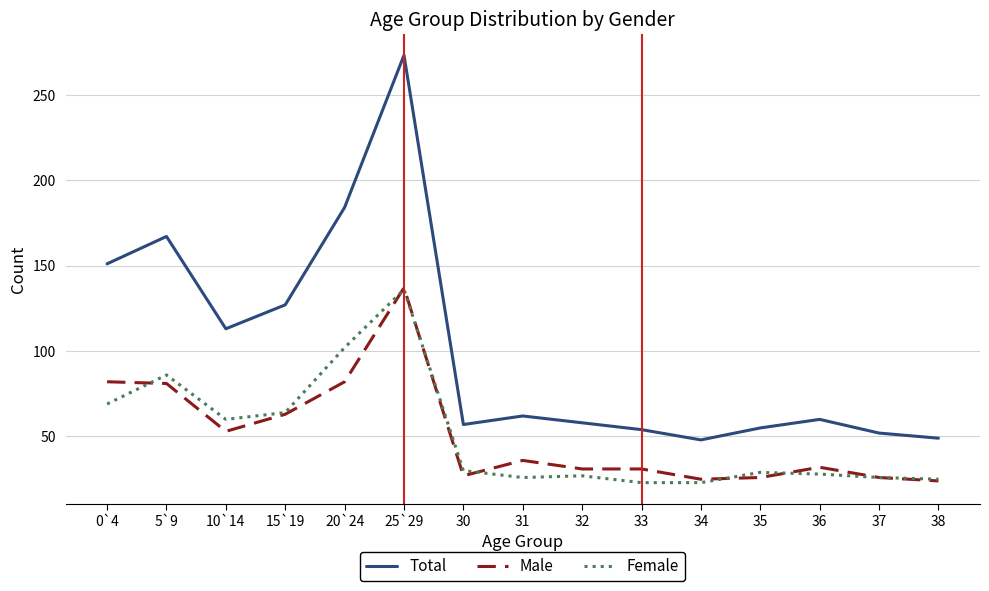

Read the Female value at 30, to the nearest 10.

30